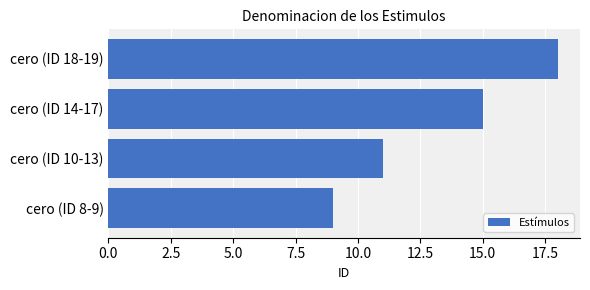

What is the maximum value shown in the chart?

18